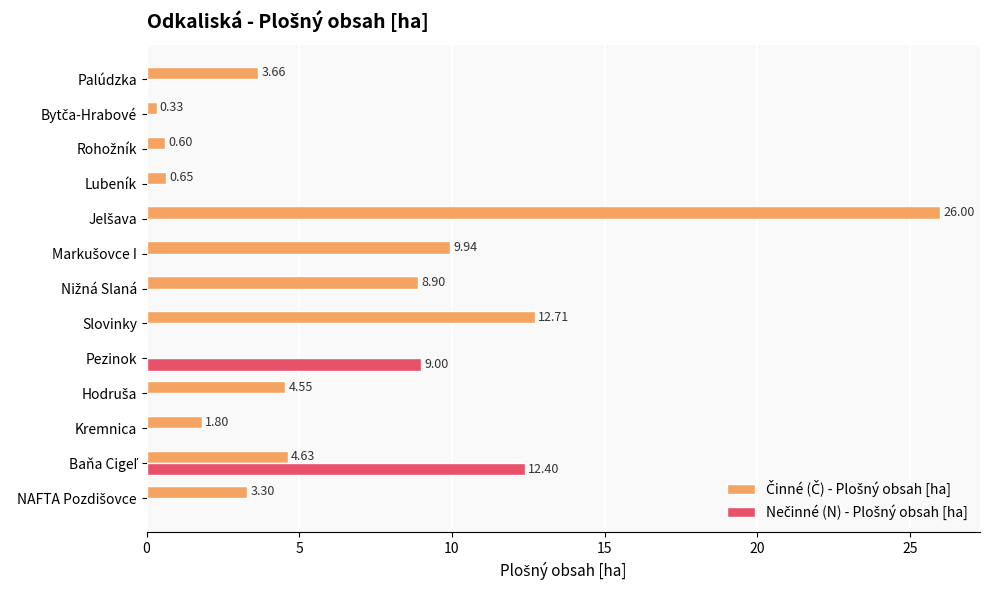

What is the total value across all series at Slovinky?

12.7